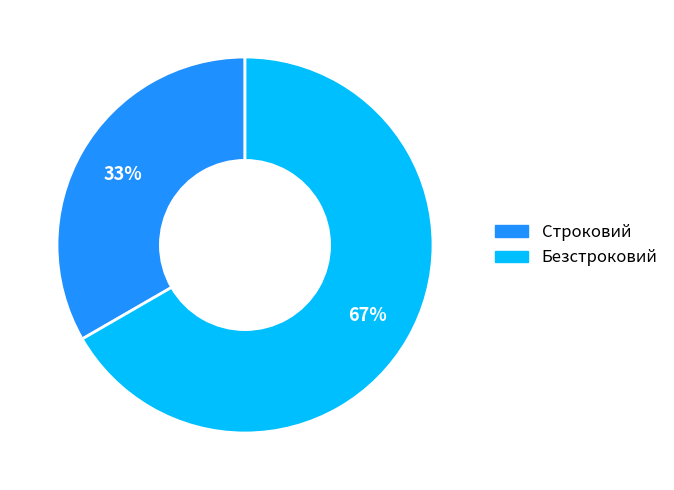

Rank the categories by value from lowest to highest.

Строковий, Безстроковий